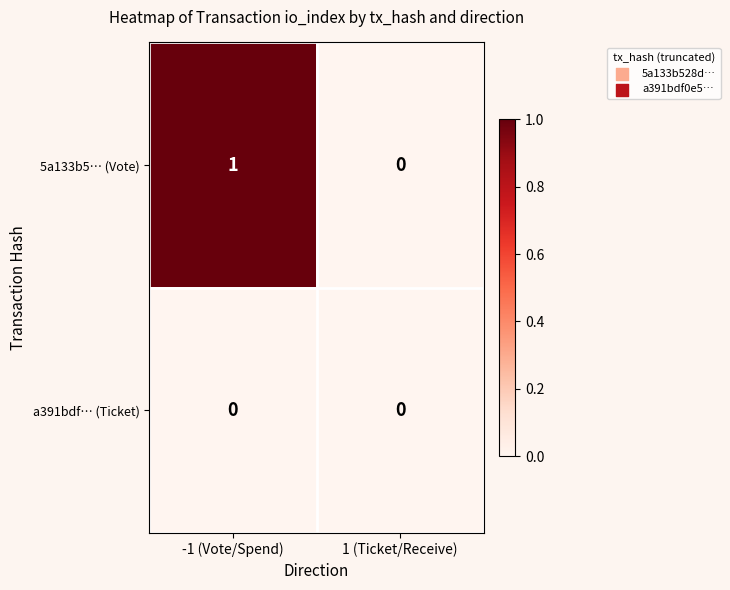

Reading left to right, what are all the values shown in this chart?

5a133b5… (Vote): 1	0
a391bdf… (Ticket): 0	0